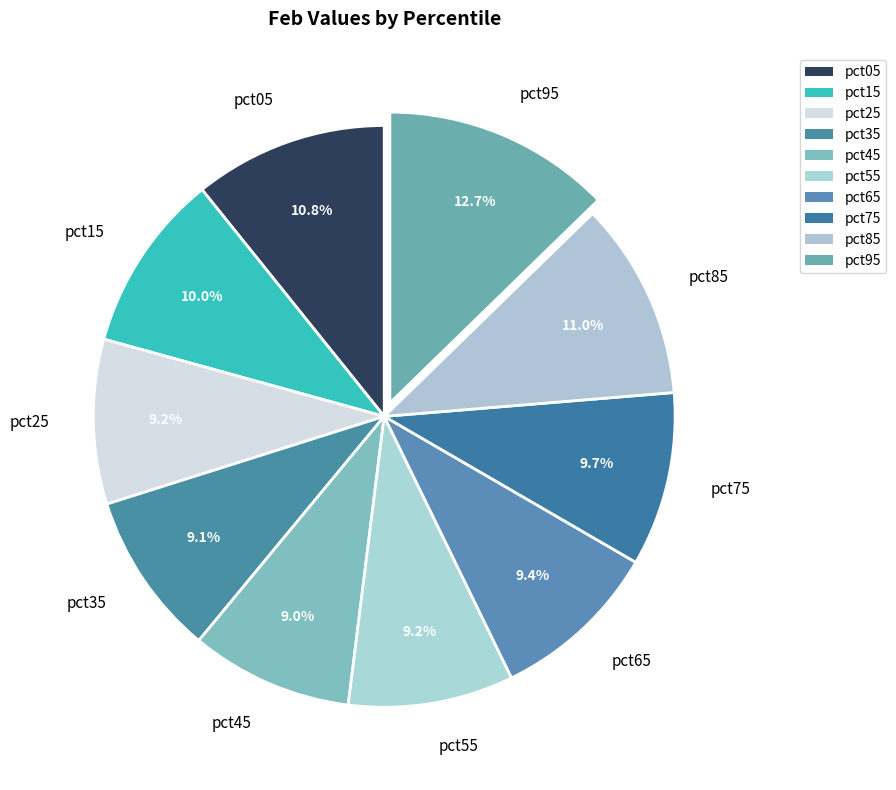

How many slices are in this pie chart?

10